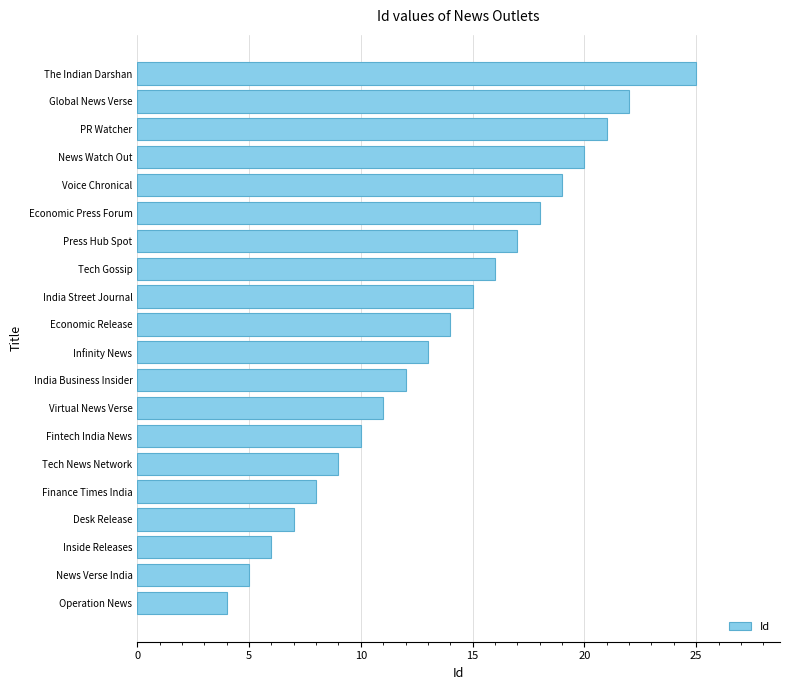

The chart shows a value of 5 at News Verse India. True or false?

True